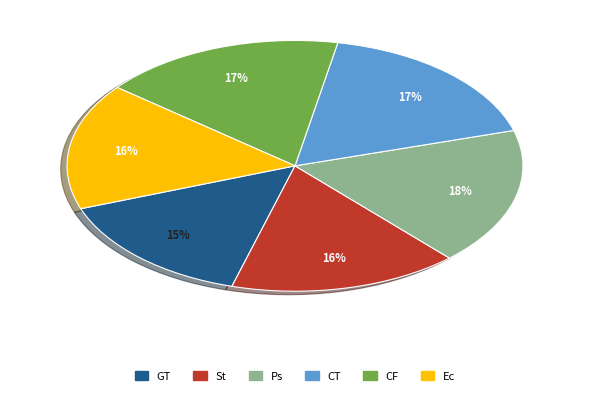

Is there any slice that represents more than half of the pie?

No